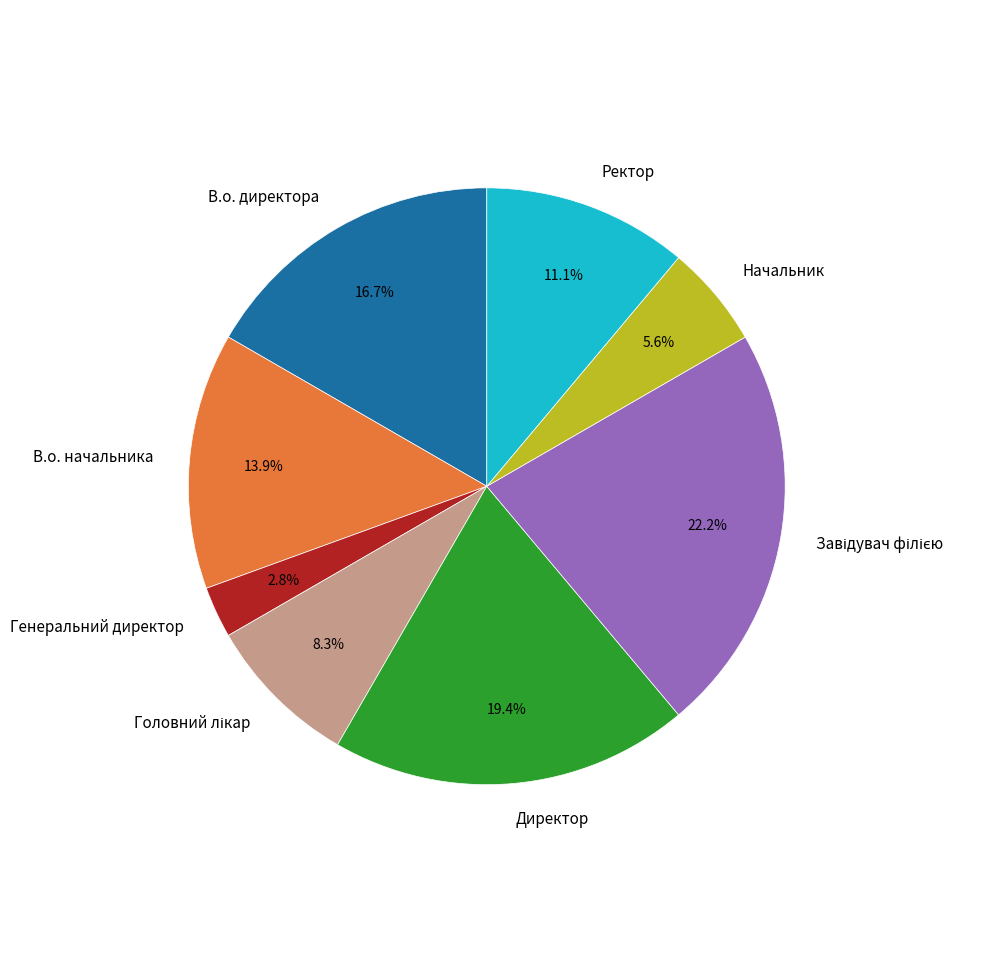

Which category has the smallest portion of the pie?

Генеральний директор